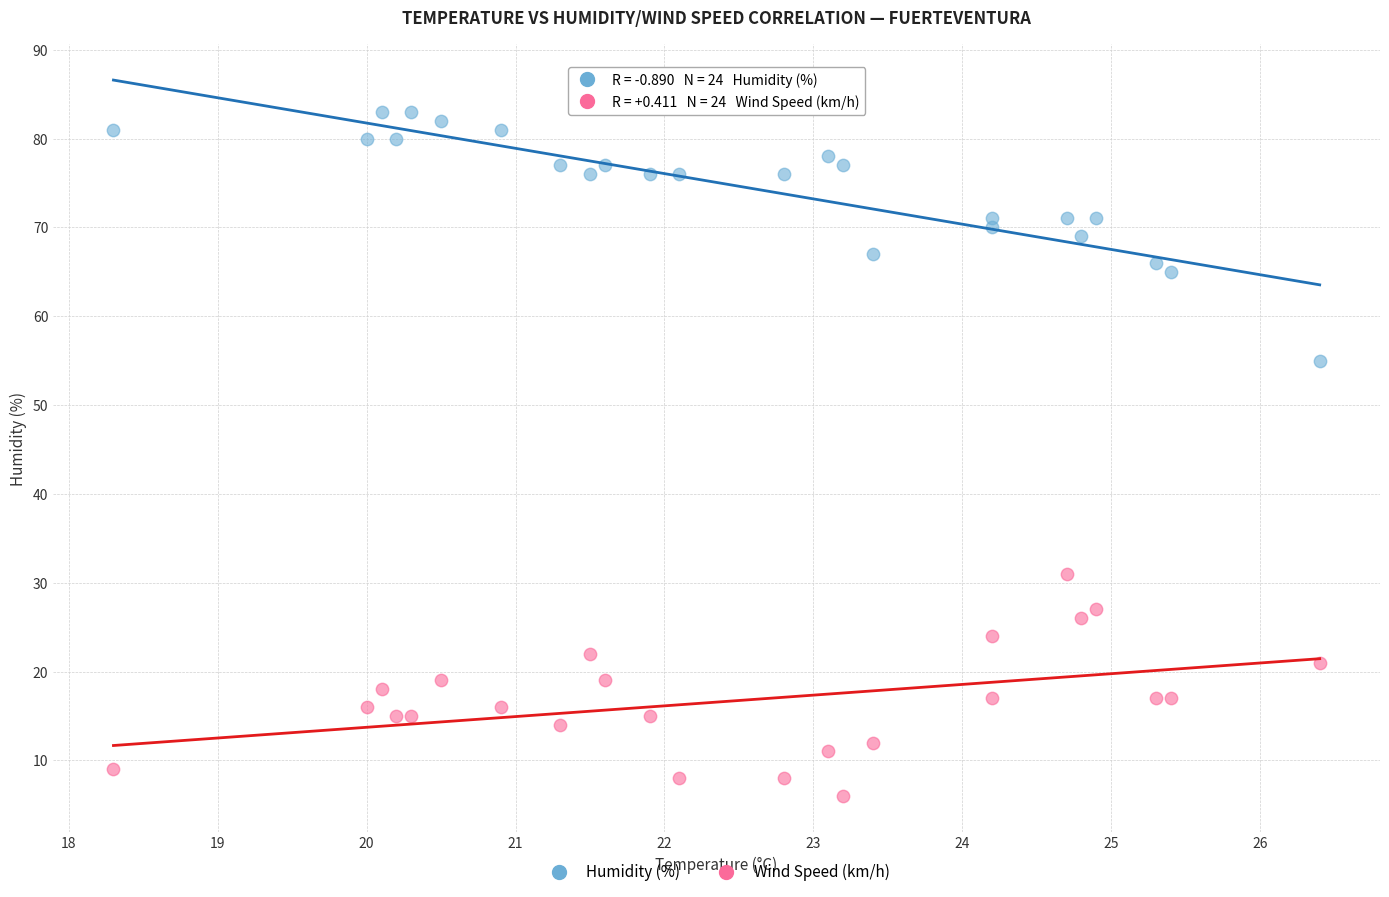

Across all data points, what is the range of Y values (max minus min)?

77